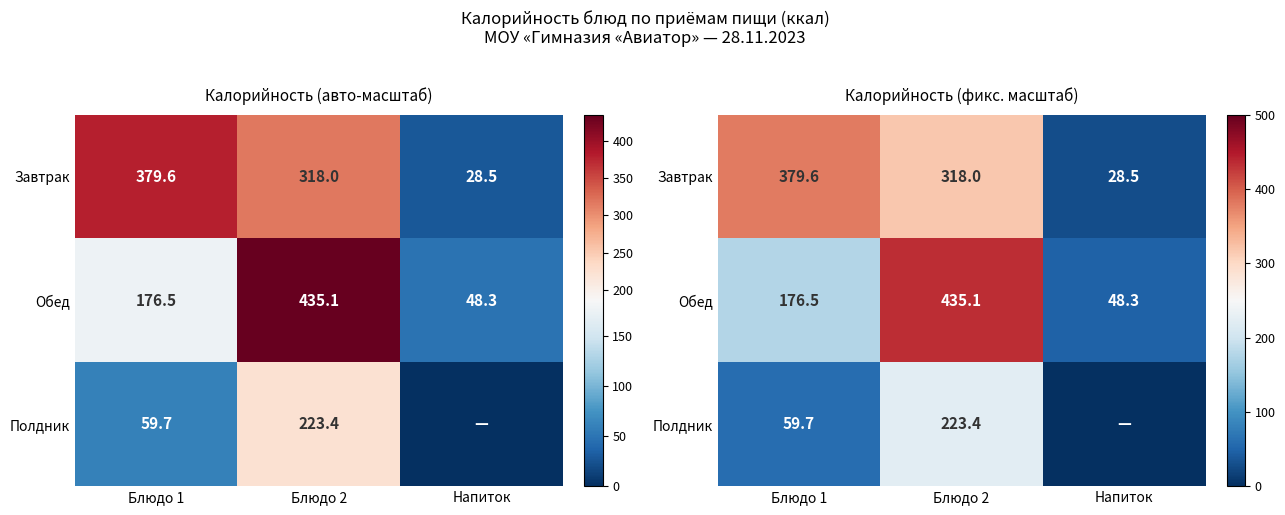

What is the greatest value displayed?

435.1